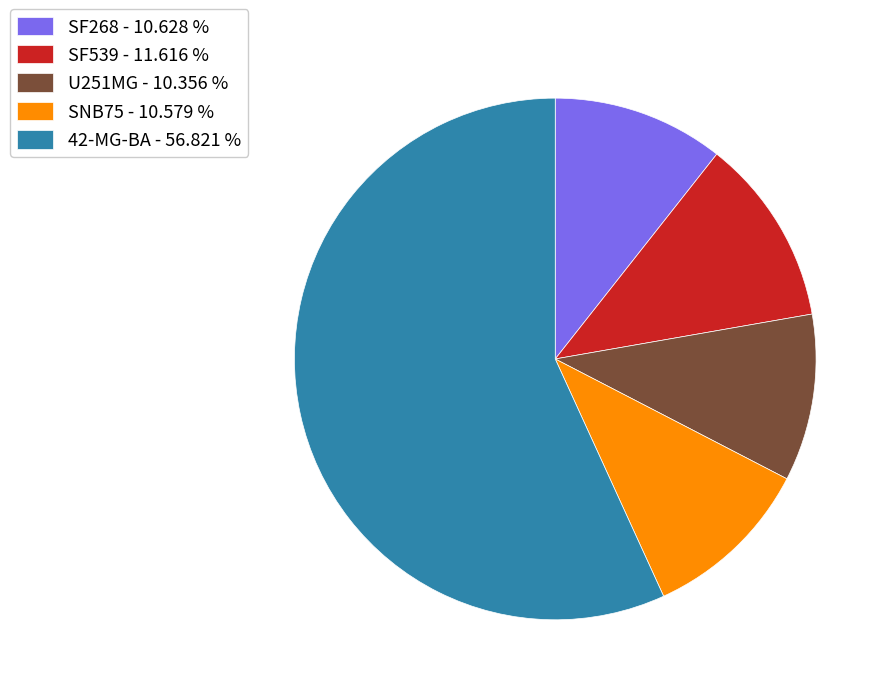

Is it true that SF268 is 18% of the pie?

False